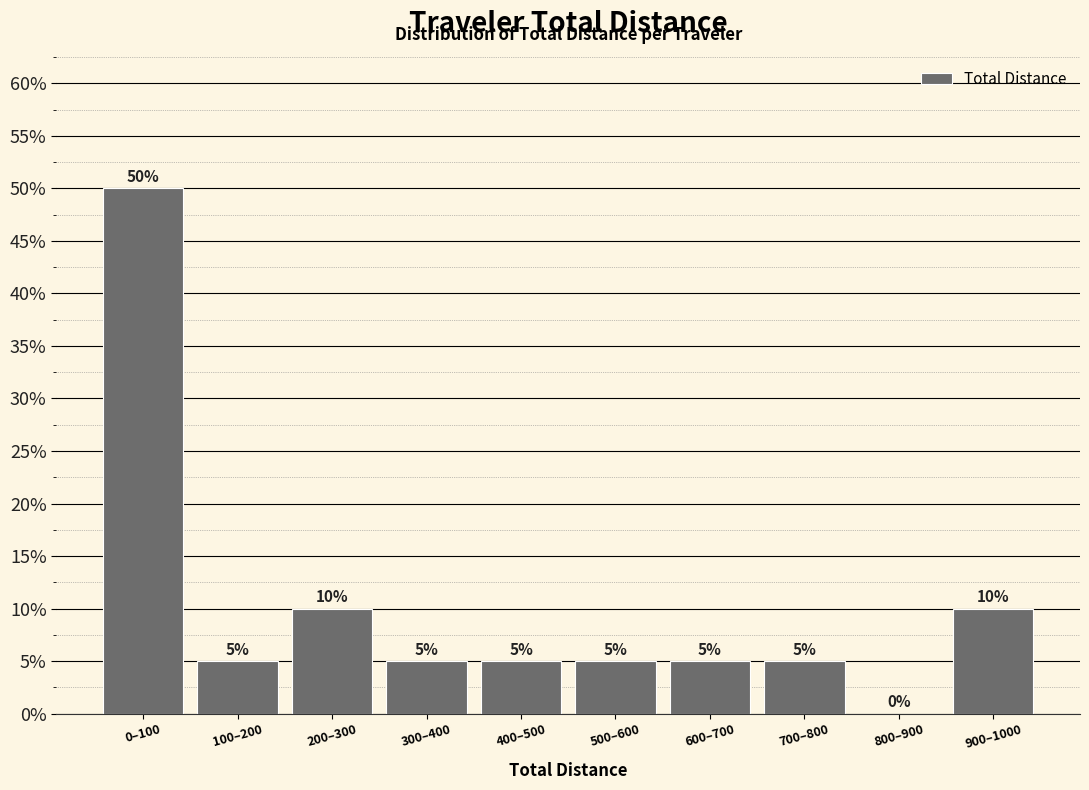

Reading left to right, what are all the values shown in this chart?

0–100=50	100–200=5	200–300=10	300–400=5	400–500=5	500–600=5	600–700=5	700–800=5	800–900=0	900–1000=10